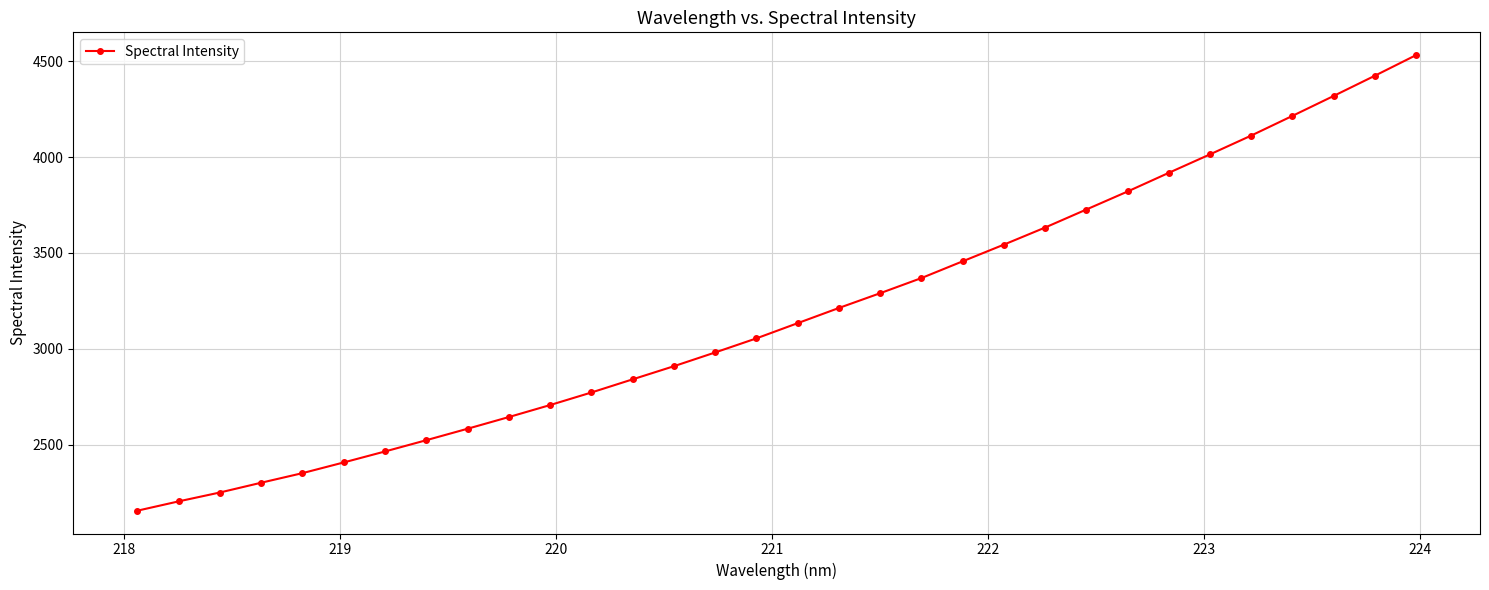

What is the maximum value shown in the chart?

4531.9